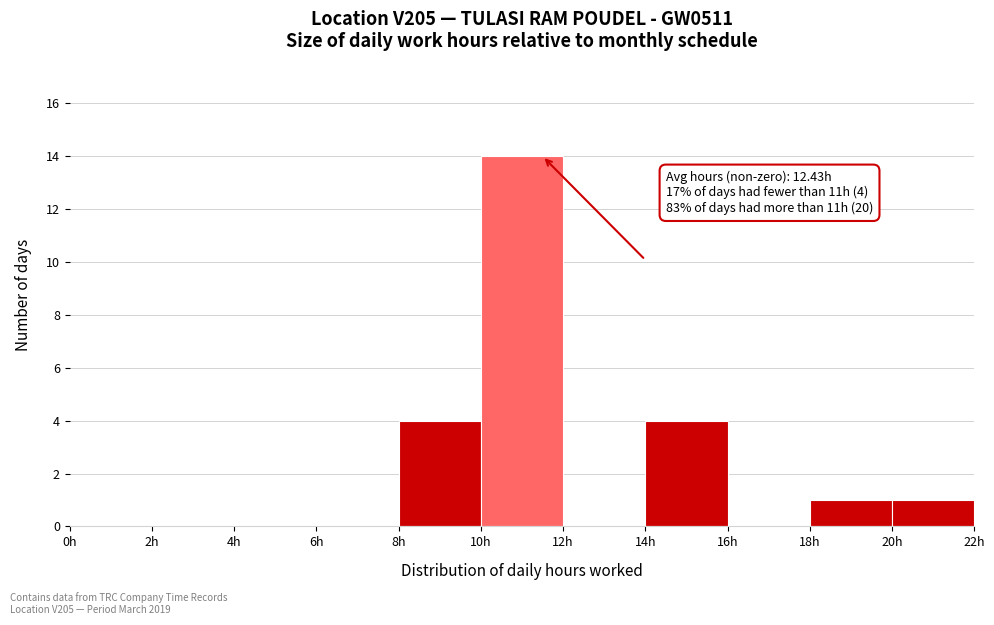

Over which range of the x-axis is the bar tallest?

10 to 12